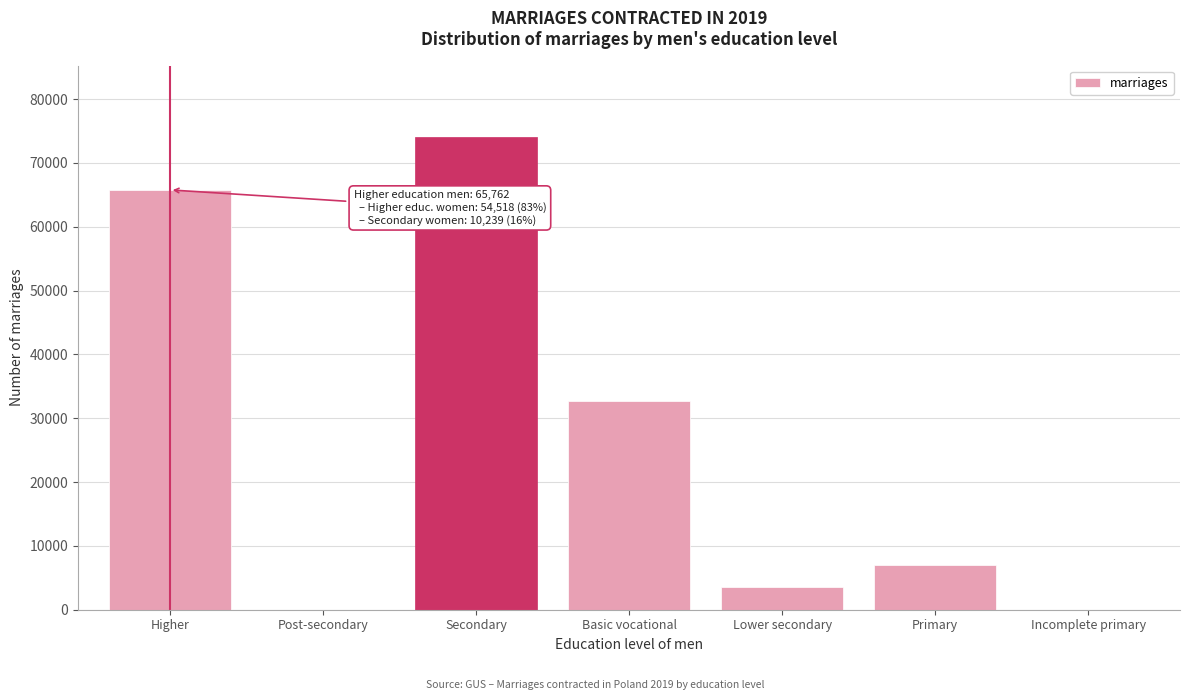

What is the change in value from Lower secondary to Primary?

+3527